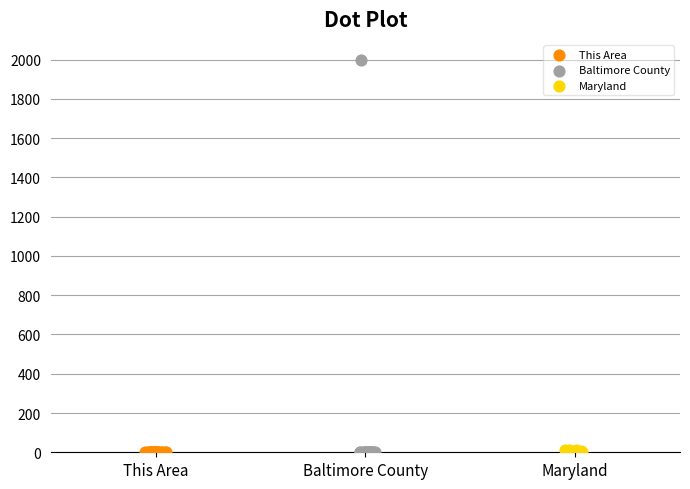

What are all the series names shown in the legend?

This Area, Baltimore County, Maryland